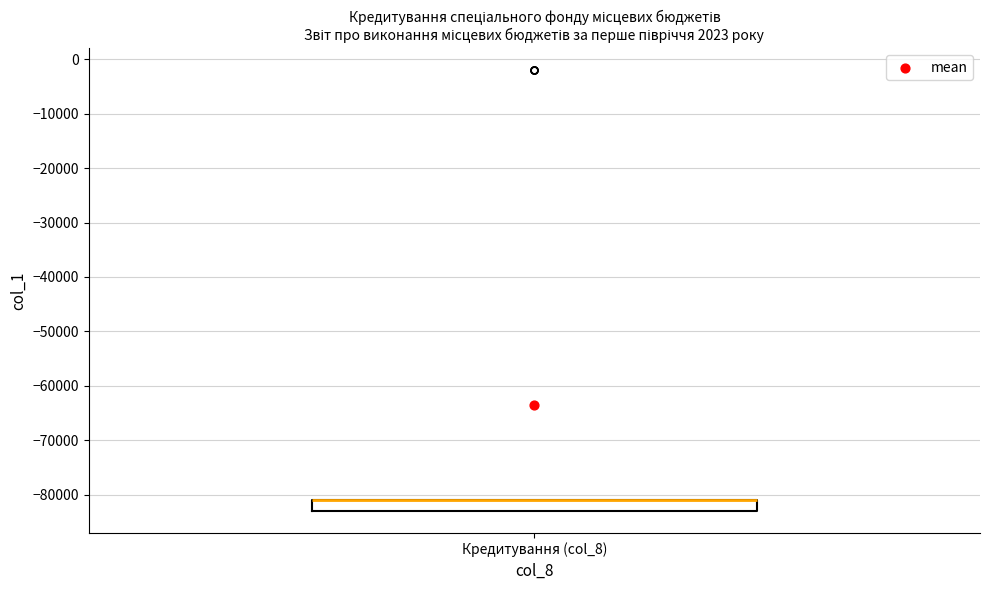

Read this box plot against the y-axis: the position of the median line, the range covered by the box, and the ends of both whiskers. The values are not printed on the chart, so give them approximately, as read against the axis.

median -81000 (drawn on the box's upper edge), box -83000 to -81000, whiskers -83000 to -81000